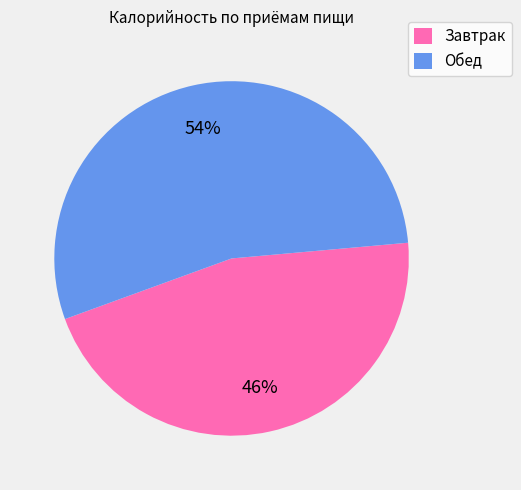

Between Обед and Завтрак, which is larger?

Обед